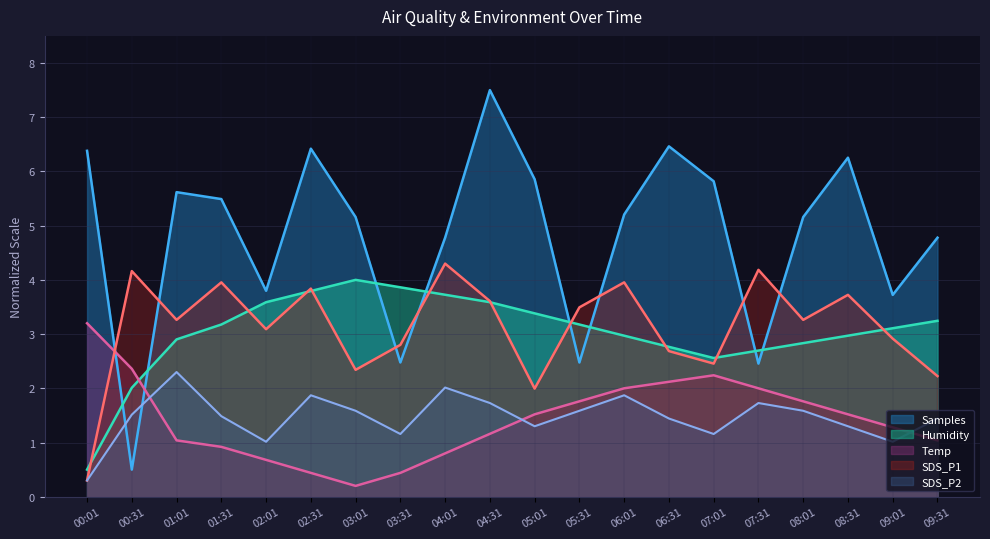

Between 01:01 and 05:01, which is larger?

05:01